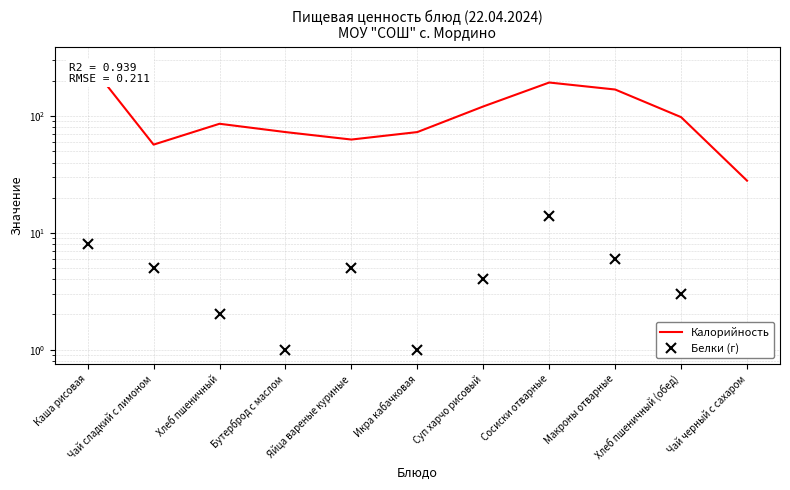

Reading left to right, list all the values displayed in this chart.

Калорийность: 296	57	86	73	63	73	121	194	169	98	28
Белки (г): 8	5	2	1	5	1	4	14	6	3	0